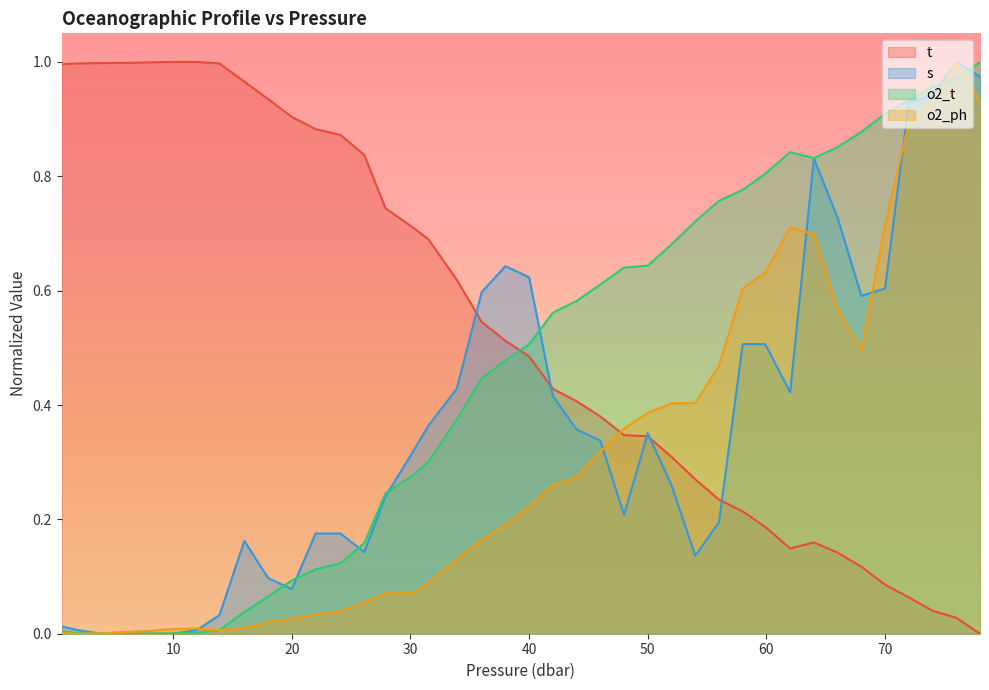

How many times do o2_ph and o2_t cross each other?

4